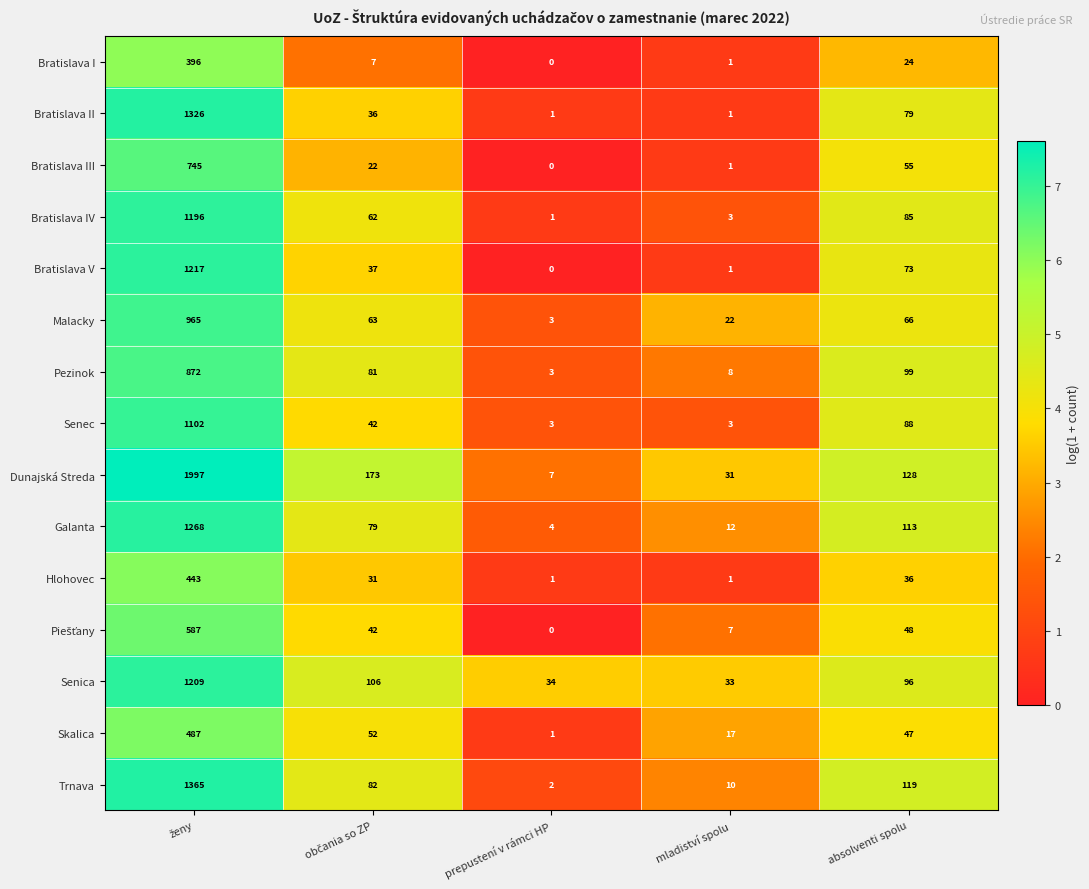

Which series changed the most between prepustení v rámci HP and absolventi spolu?

Dunajská Streda